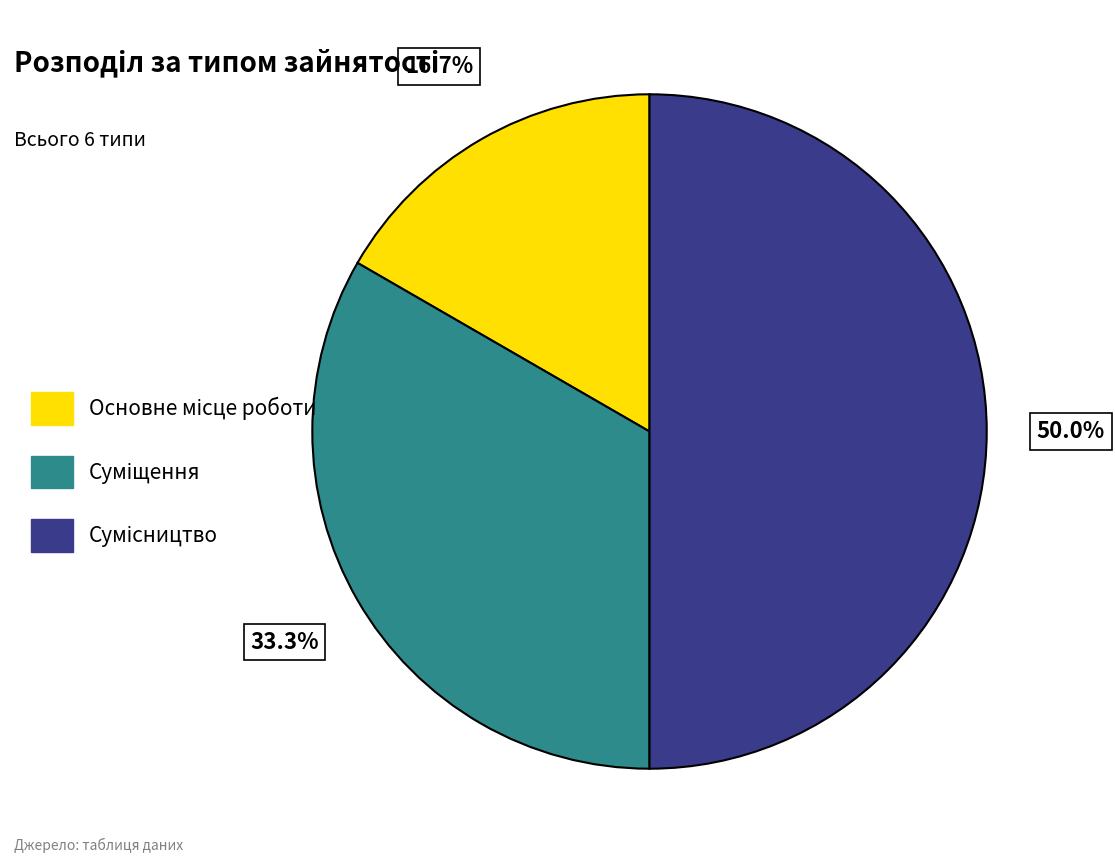

How many segments does this pie chart have?

3